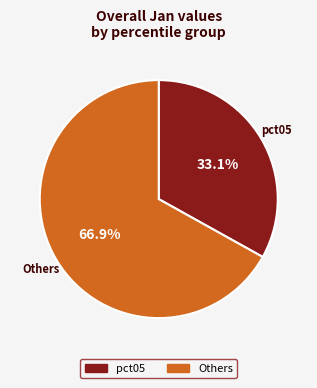

Is there any slice that represents more than half of the pie?

Yes